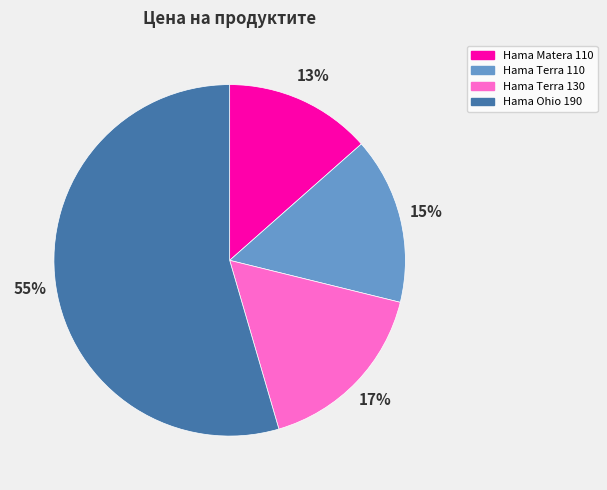

Combined, do Hama Terra 130 and Hama Matera 110 account for over 50%?

No